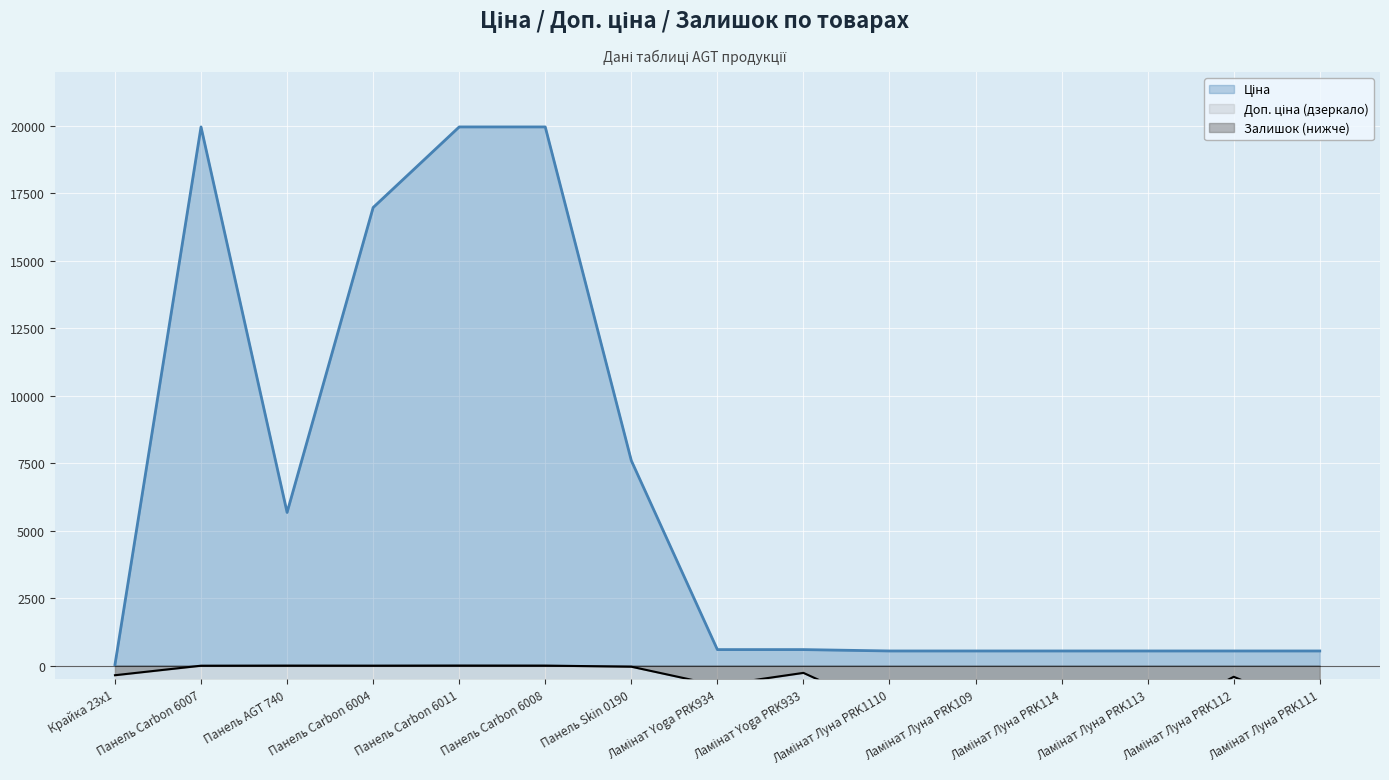

What is the spread (max minus min) of values at Ламінат Луна PRK112?

1774.4